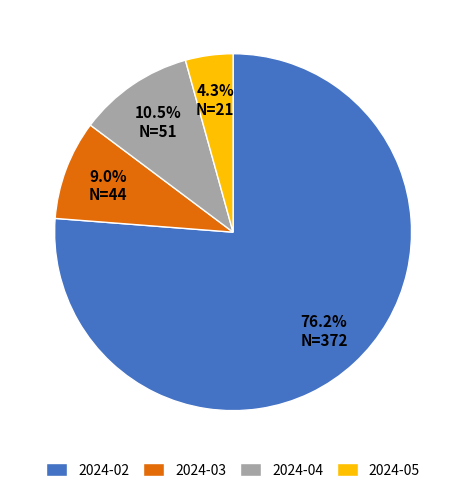

Between 2024-03 and 2024-05, which is larger?

2024-03